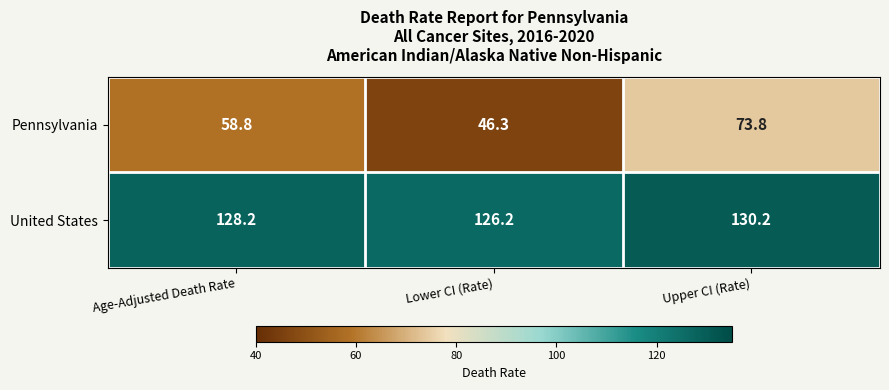

At Age-Adjusted Death Rate, list the series in order from largest to smallest.

United States, Pennsylvania